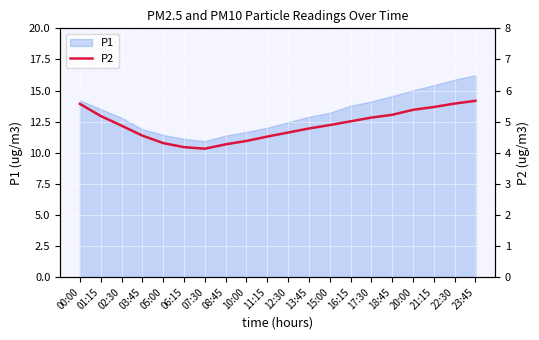

What is the ratio of the value at 03:45 to the value at 05:00?

1.1